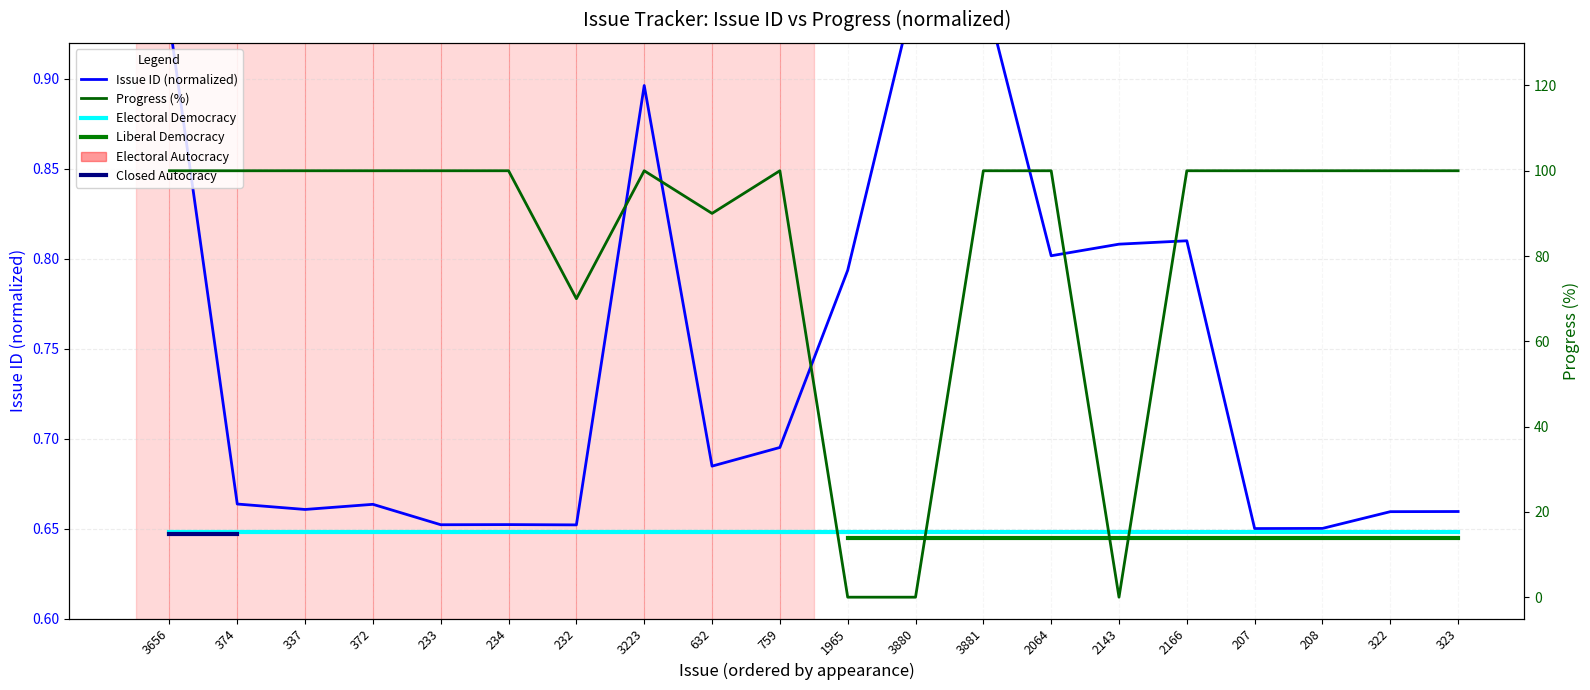

What position from the right is 2143?

6